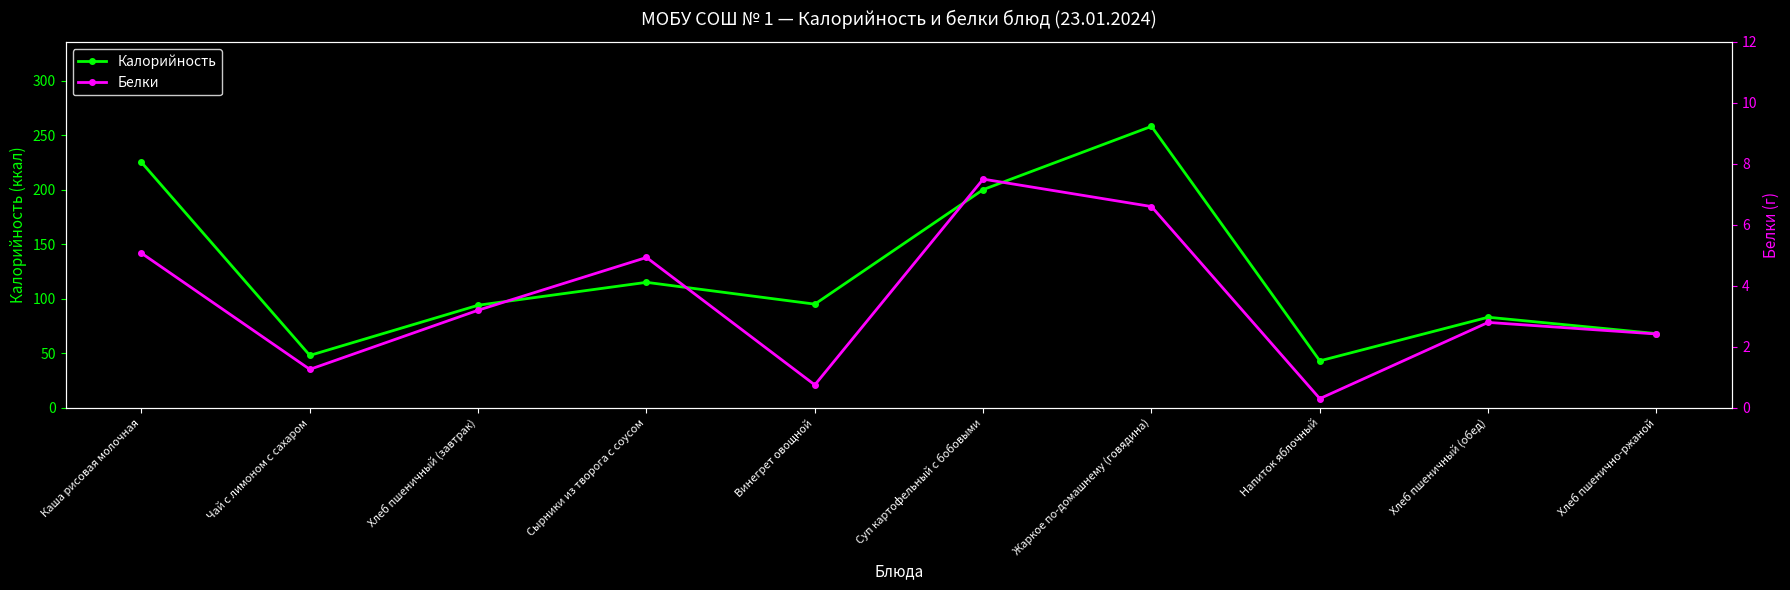

True or false: Белки and Калорийность intersect in this chart.

False